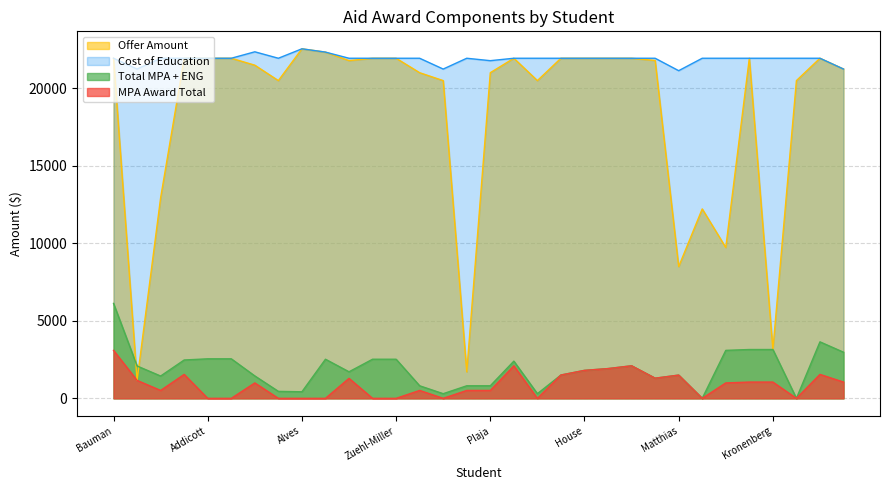

What is the difference between the maximum and second lowest values in the cost_of_education series?

1306